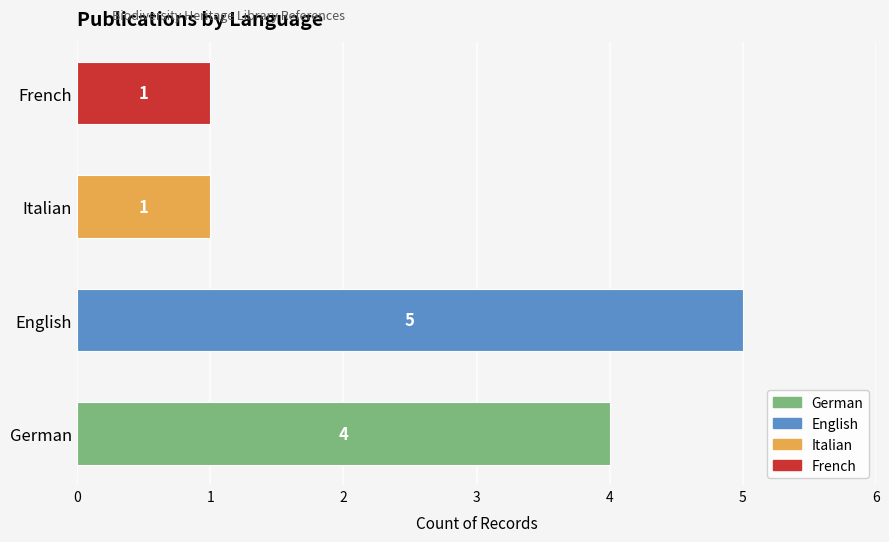

How many values are below 4?

2